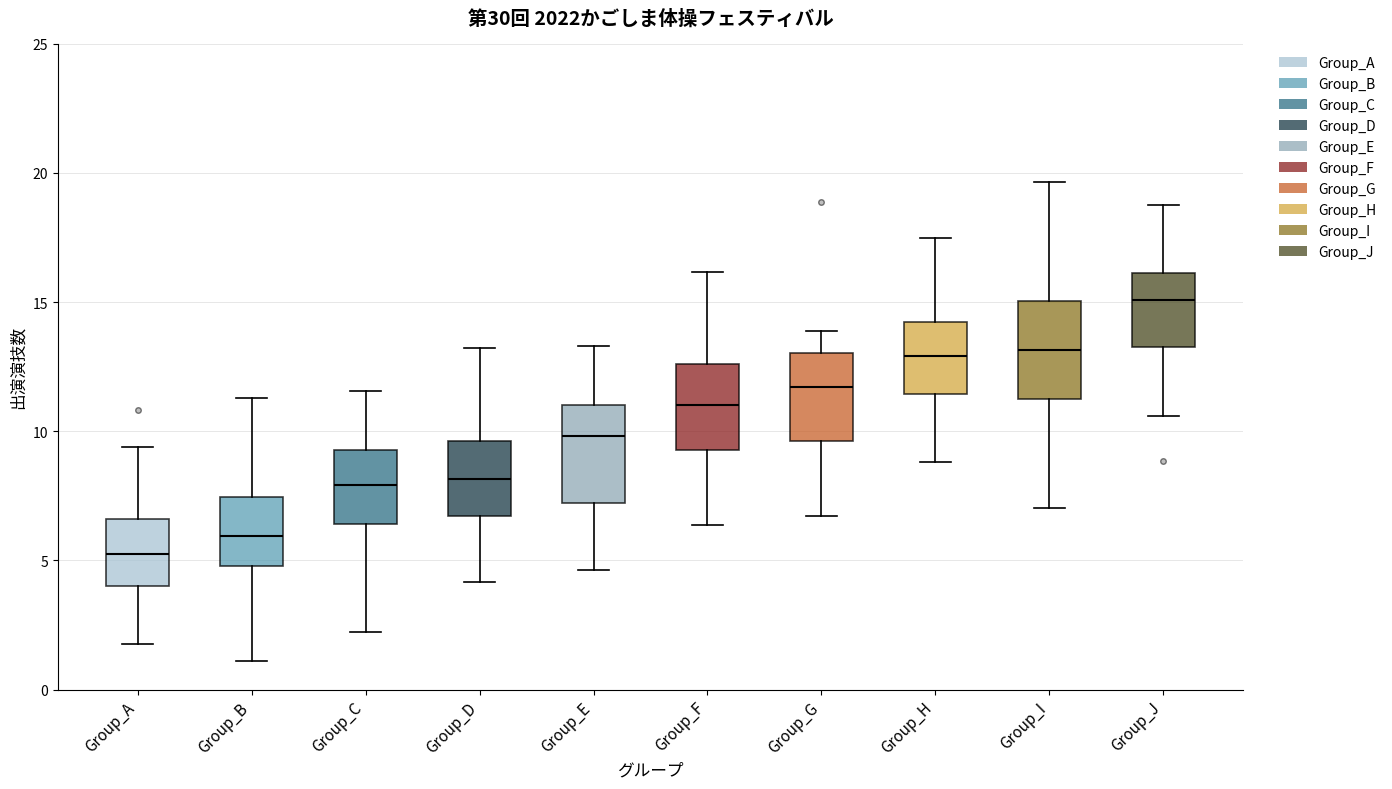

Which box has the highest median line?

Group_J